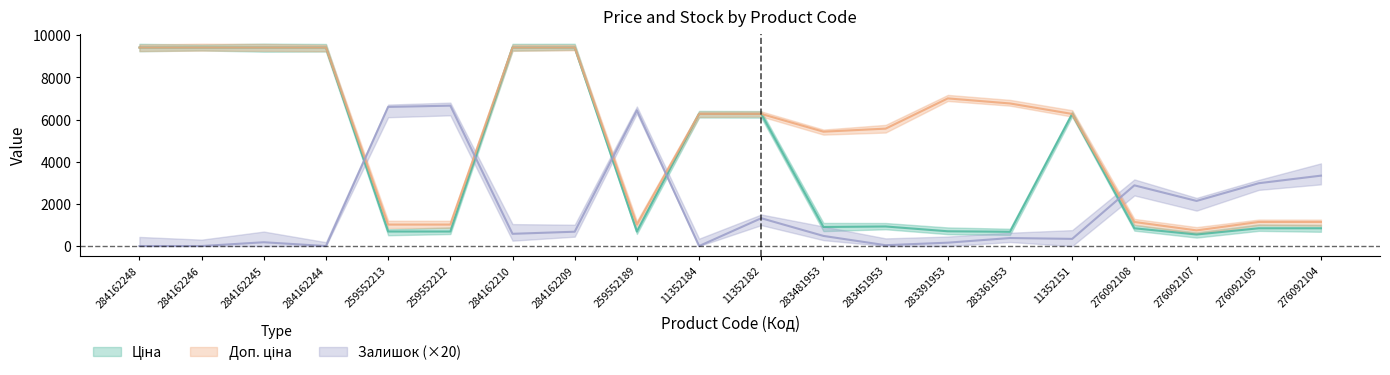

List the series in order of their peak value, lowest first.

Залишок, Ціна, Доп. ціна